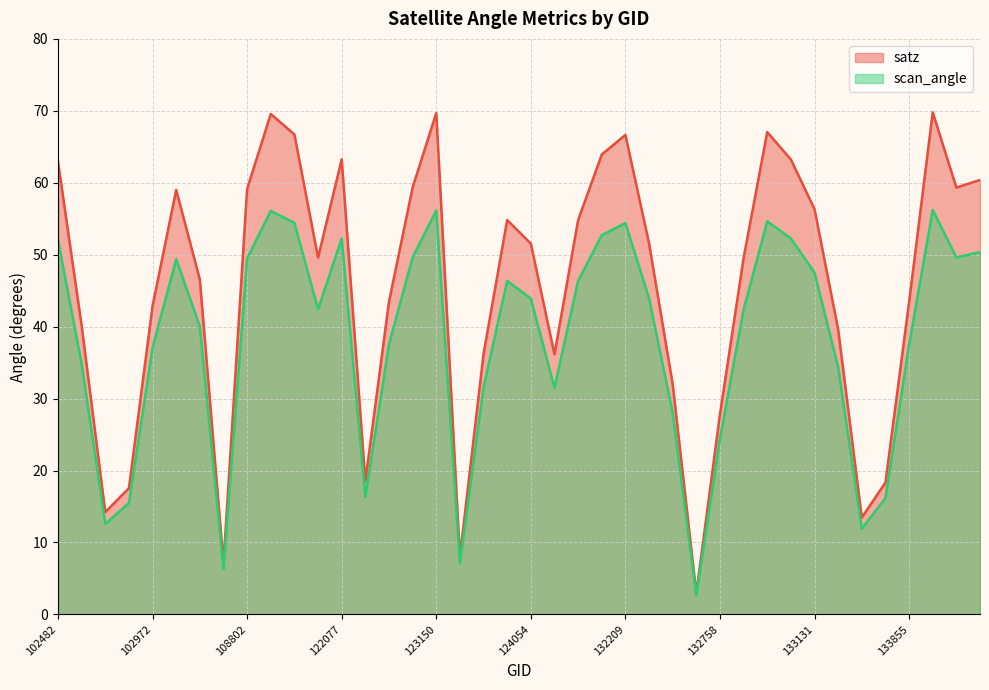

What is the difference between the maximum and minimum values in the scan_angle series?

53.6